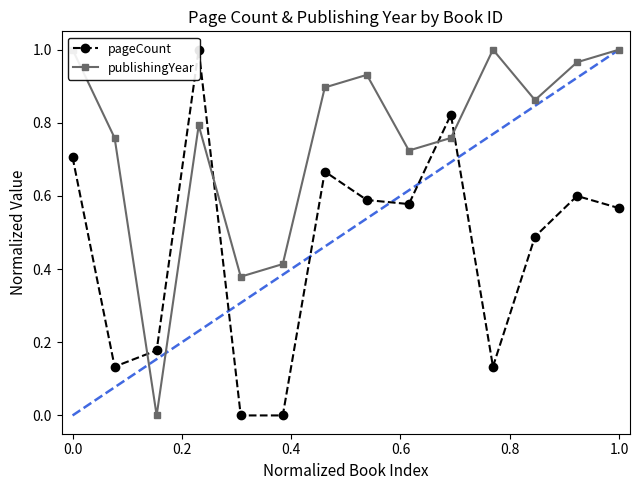

How many lines are shown in the chart?

2